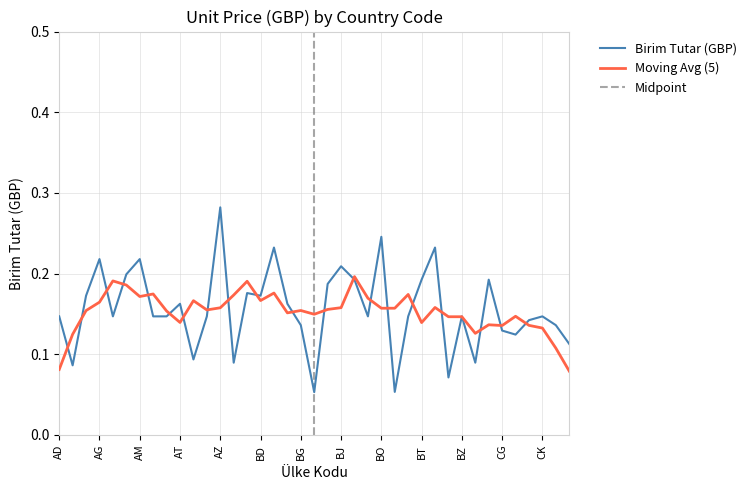

Which category has the lowest value across all series?

BH